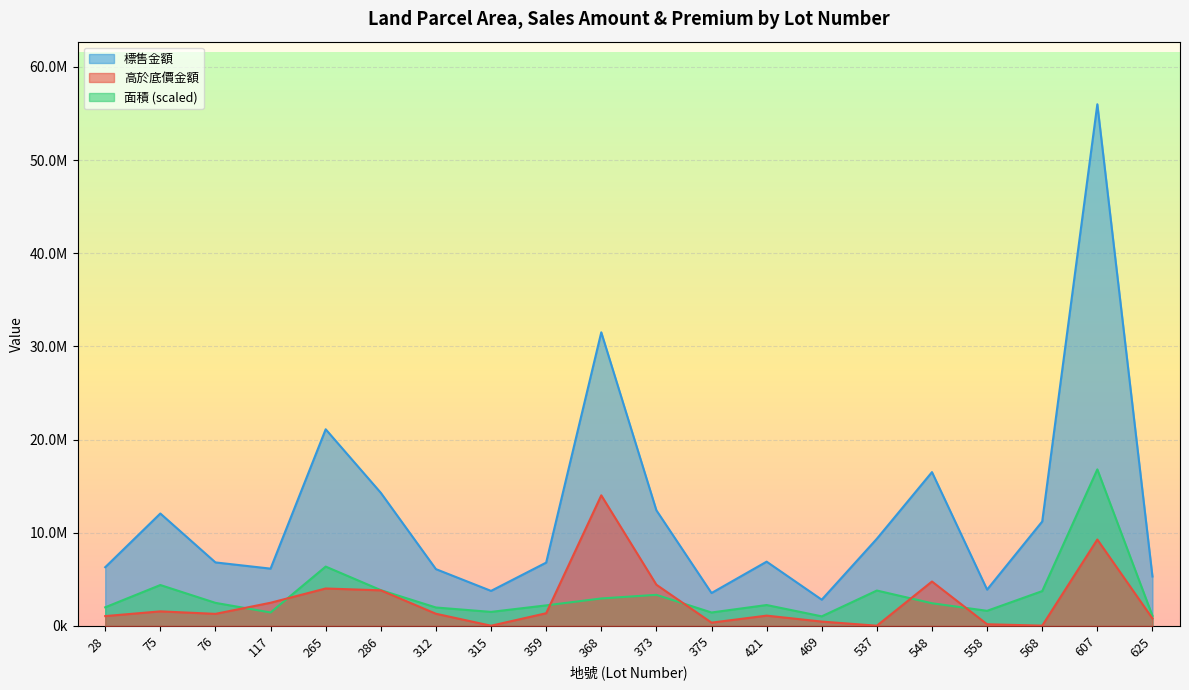

How many values in the 高於底價金額 series are below 1300301?

10